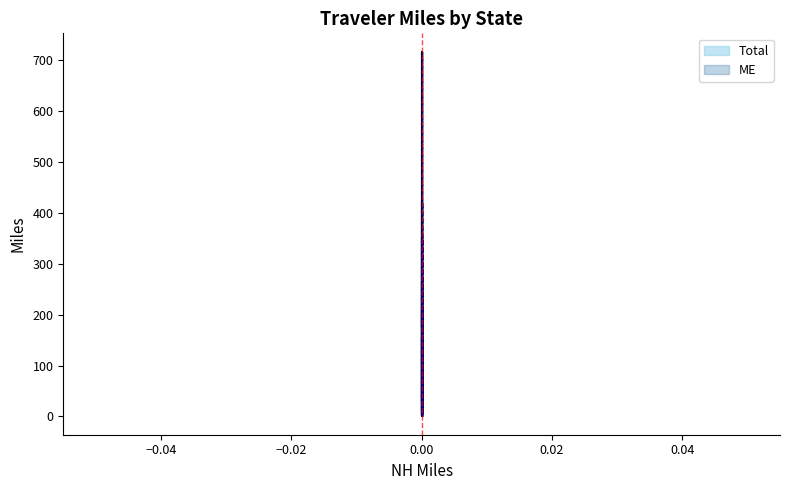

What is the difference between the maximum and minimum values in the ME series?

715.9